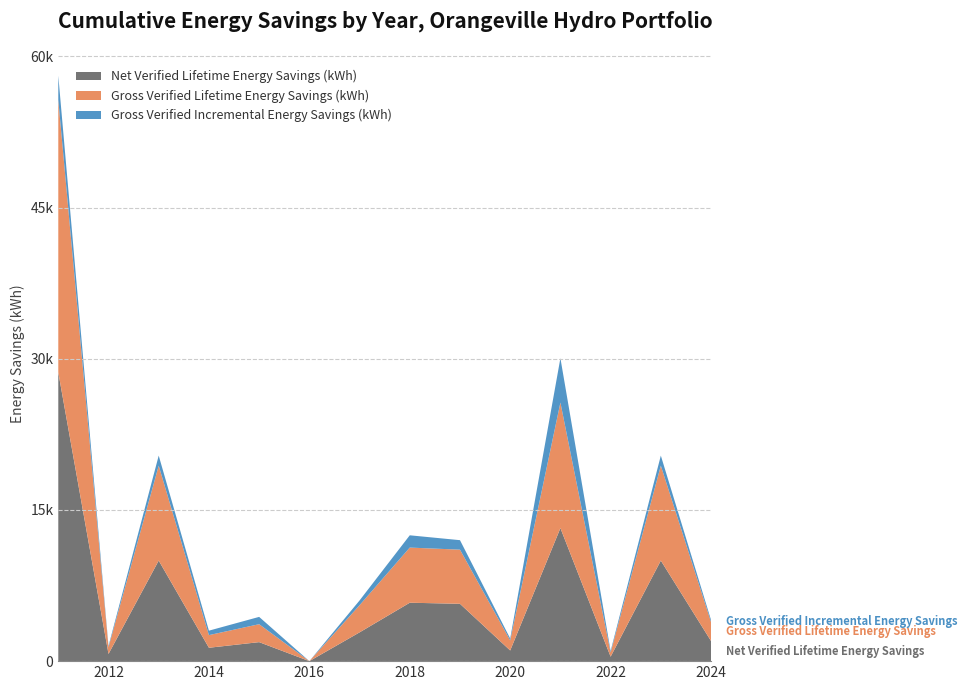

Reading right to left, transcribe all the data shown in this chart.

Net Verified Lifetime Energy Savings (kWh): 1995.1	9975.6	442.6	13196.4	1059.1	5689.1	5795.3	2853.8	0.0	1885.3	1327.7	9975.6	713.4	28647.4
Gross Verified Lifetime Energy Savings (kWh): 1883.1	9415.7	417.7	12455.7	999.6	5369.8	5470.1	2693.6	0.0	1779.4	1253.2	9415.7	673.4	27039.5
Gross Verified Incremental Energy Savings (kWh): 199.5	997.6	147.5	4398.8	186.0	940.9	1218.3	472.0	0.0	725.1	442.6	997.6	118.0	2387.3